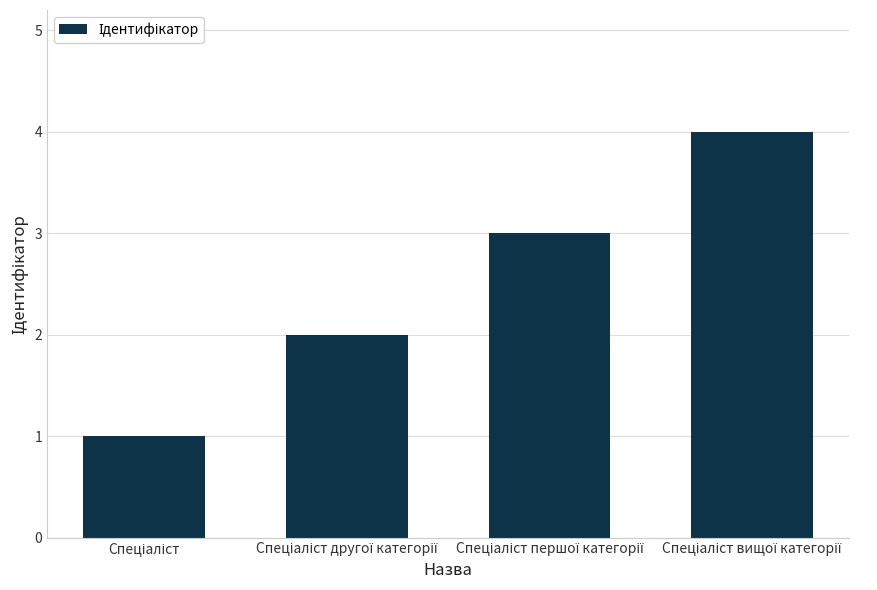

What is the difference between the maximum and minimum values?

3